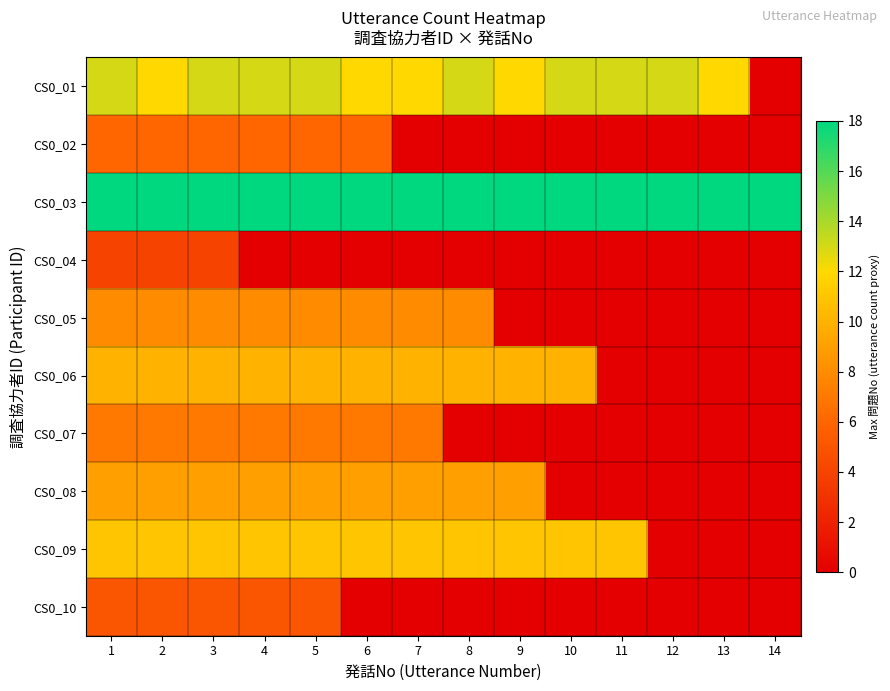

Reading left to right, transcribe all the data shown in this chart.

CS0_01: 1=13	2=12	3=13	4=13	5=13	6=12	7=12	8=13	9=12	10=13	11=13	12=13	13=12	14=0
CS0_02: 1=6	2=6	3=6	4=6	5=6	6=6	7=0	8=0	9=0	10=0	11=0	12=0	13=0	14=0
CS0_03: 1=18	2=18	3=18	4=18	5=18	6=18	7=18	8=18	9=18	10=18	11=18	12=18	13=18	14=18
CS0_04: 1=4	2=4	3=4	4=0	5=0	6=0	7=0	8=0	9=0	10=0	11=0	12=0	13=0	14=0
CS0_05: 1=8	2=8	3=8	4=8	5=8	6=8	7=8	8=8	9=0	10=0	11=0	12=0	13=0	14=0
CS0_06: 1=10	2=10	3=10	4=10	5=10	6=10	7=10	8=10	9=10	10=10	11=0	12=0	13=0	14=0
CS0_07: 1=7	2=7	3=7	4=7	5=7	6=7	7=7	8=0	9=0	10=0	11=0	12=0	13=0	14=0
CS0_08: 1=9	2=9	3=9	4=9	5=9	6=9	7=9	8=9	9=9	10=0	11=0	12=0	13=0	14=0
CS0_09: 1=11	2=11	3=11	4=11	5=11	6=11	7=11	8=11	9=11	10=11	11=11	12=0	13=0	14=0
CS0_10: 1=5	2=5	3=5	4=5	5=5	6=0	7=0	8=0	9=0	10=0	11=0	12=0	13=0	14=0